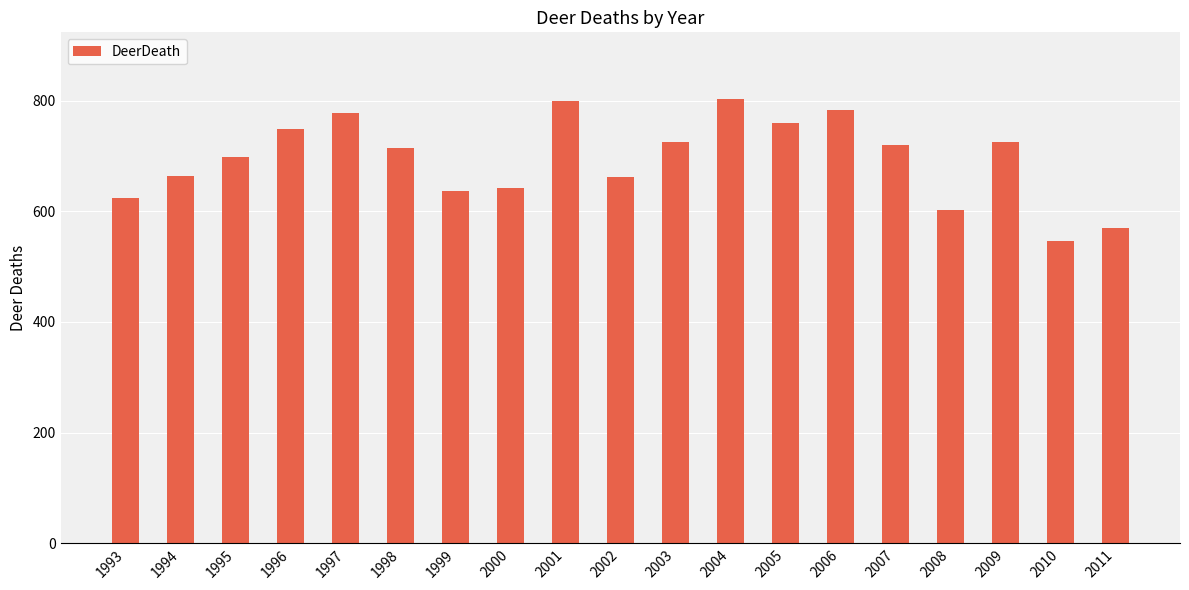

The chart shows a value of 480 at 1995. True or false?

False